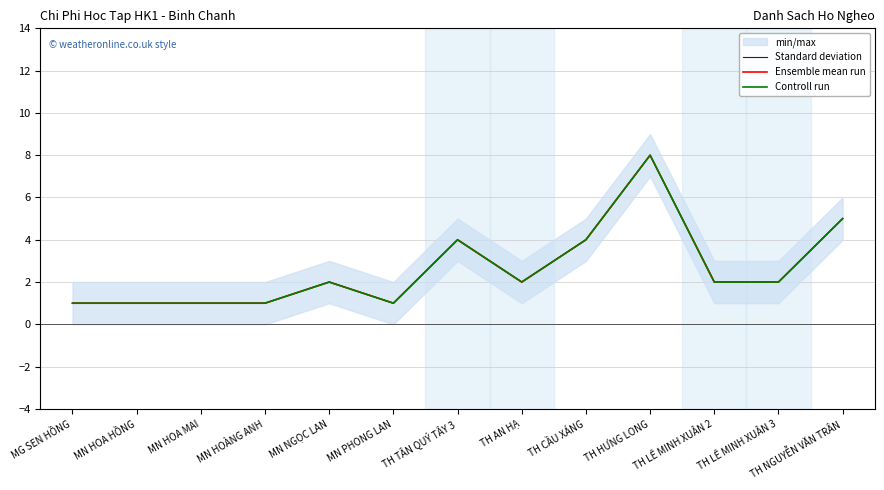

Does the chart have visible grid lines?

Yes